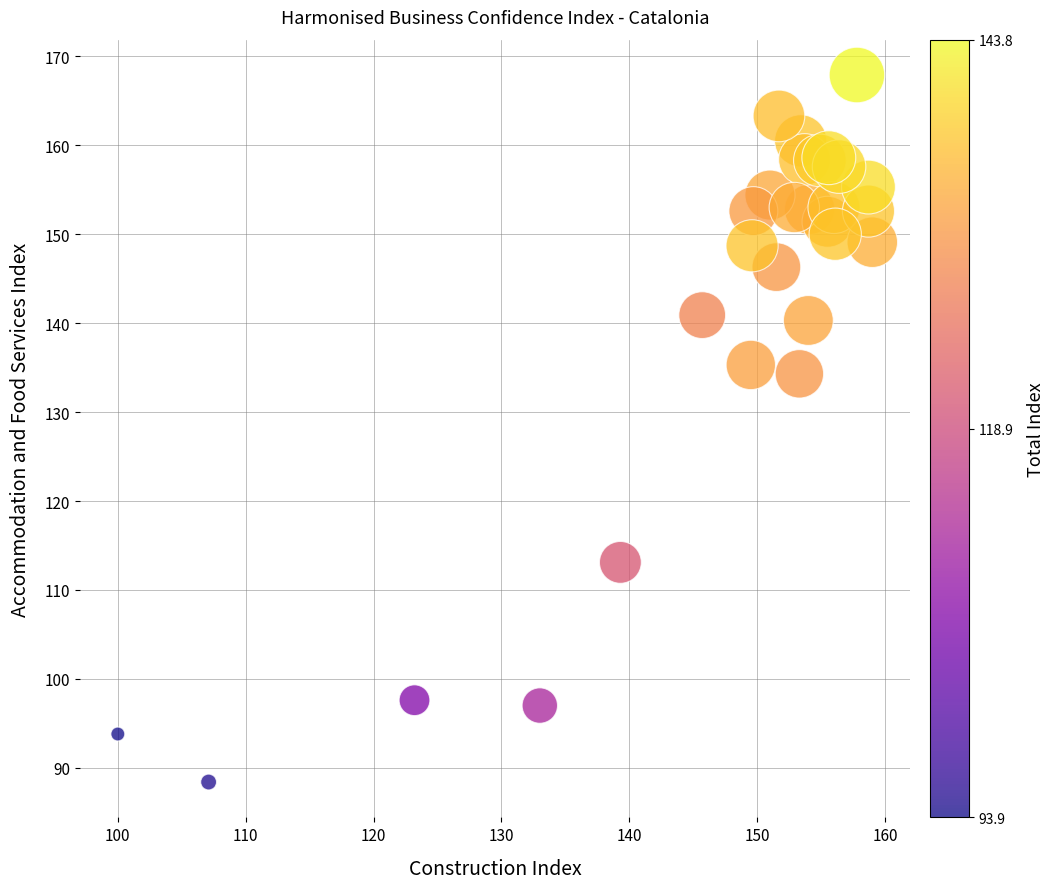

What is the range of X values (max minus min)?

59.0